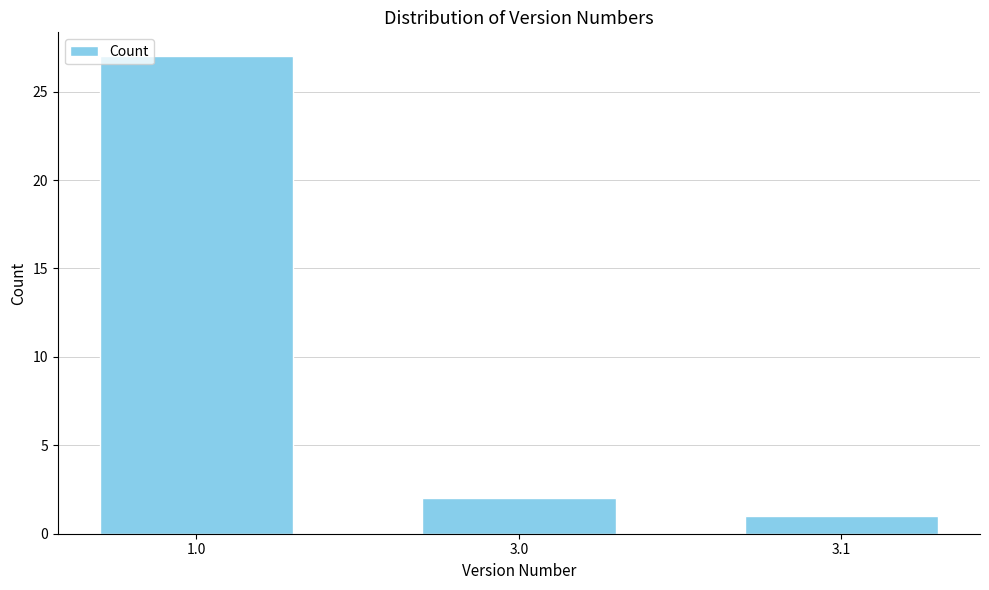

Reading left to right, transcribe all the data shown in this chart.

27	2	1